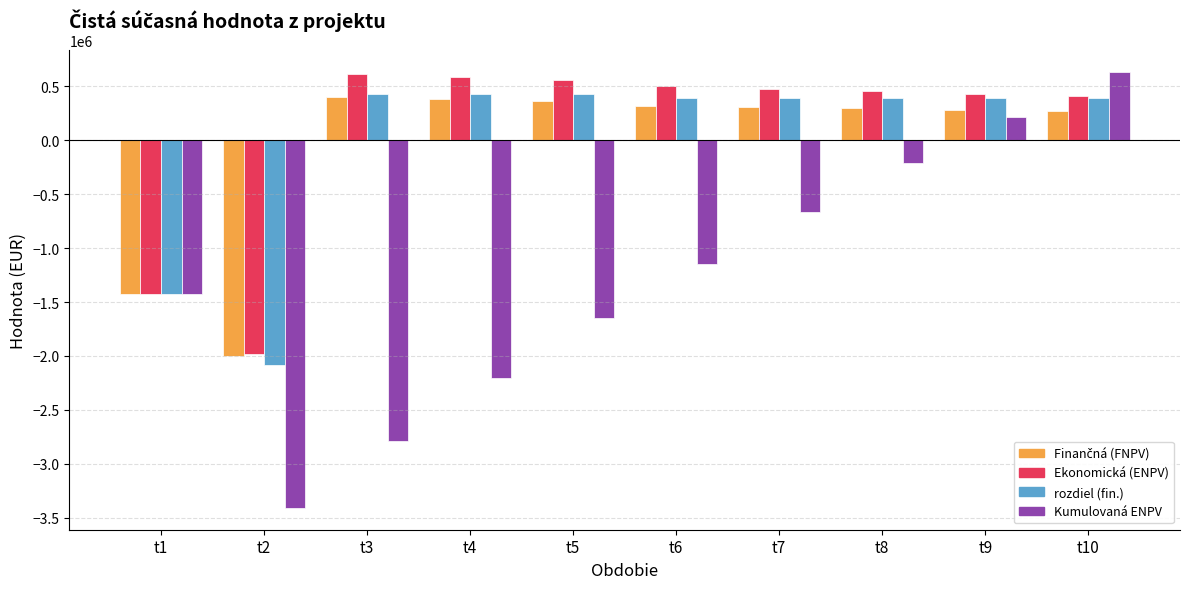

Where is Ekonomická (ENPV) nearest to the value -683752?

t1